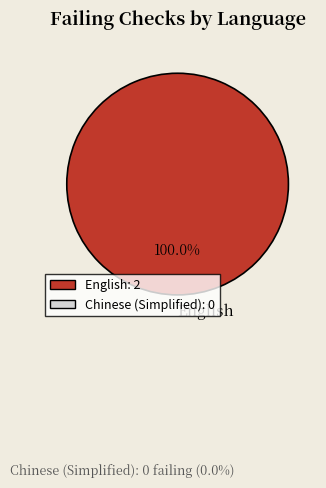

To the nearest percent, what is the average slice percentage?

50%